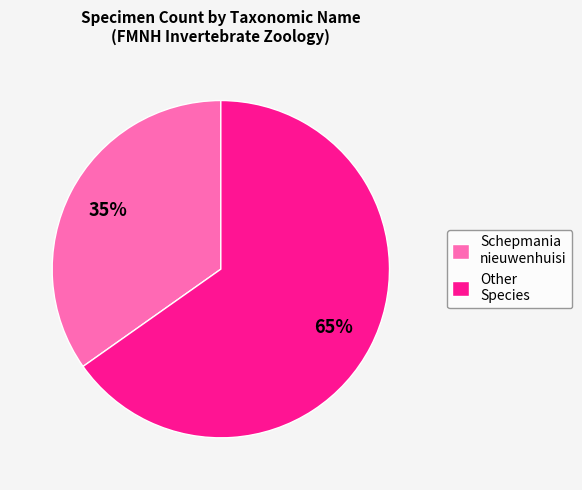

How many segments does this pie chart have?

2